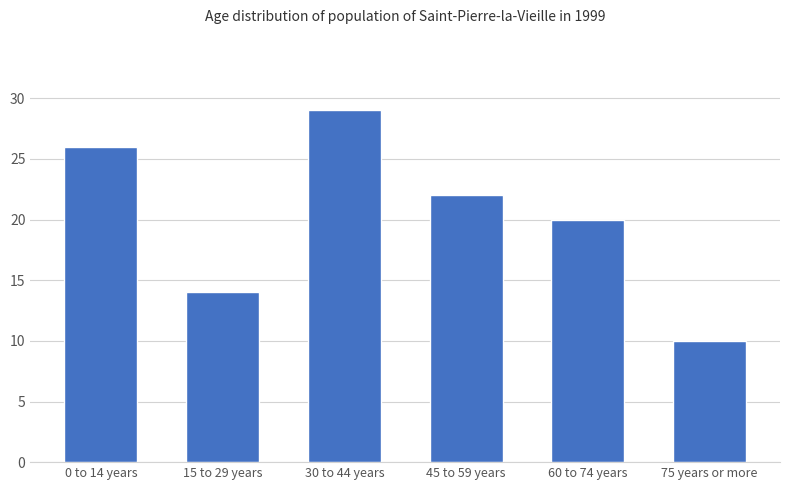

Rank the categories by value from highest to lowest.

30 to 44 years, 0 to 14 years, 45 to 59 years, 60 to 74 years, 15 to 29 years, 75 years or more